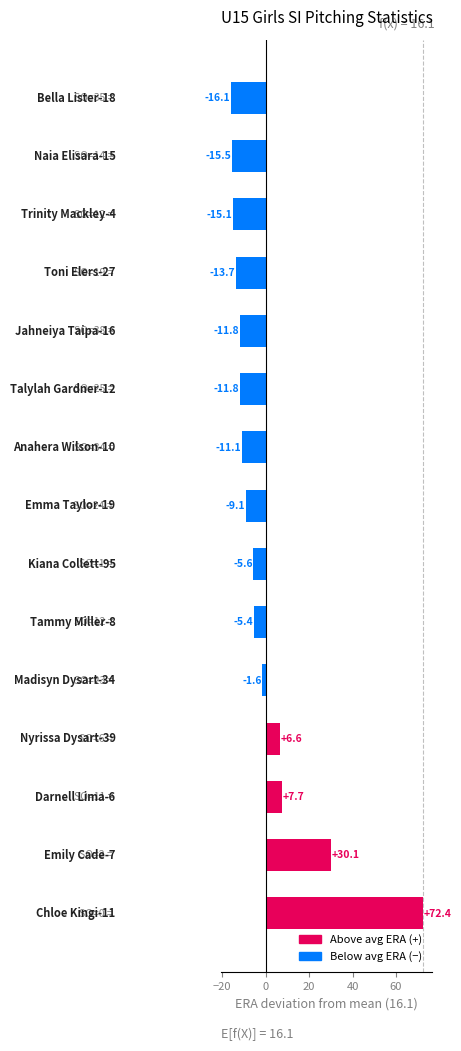

What is the minimum value shown in the chart?

-16.1